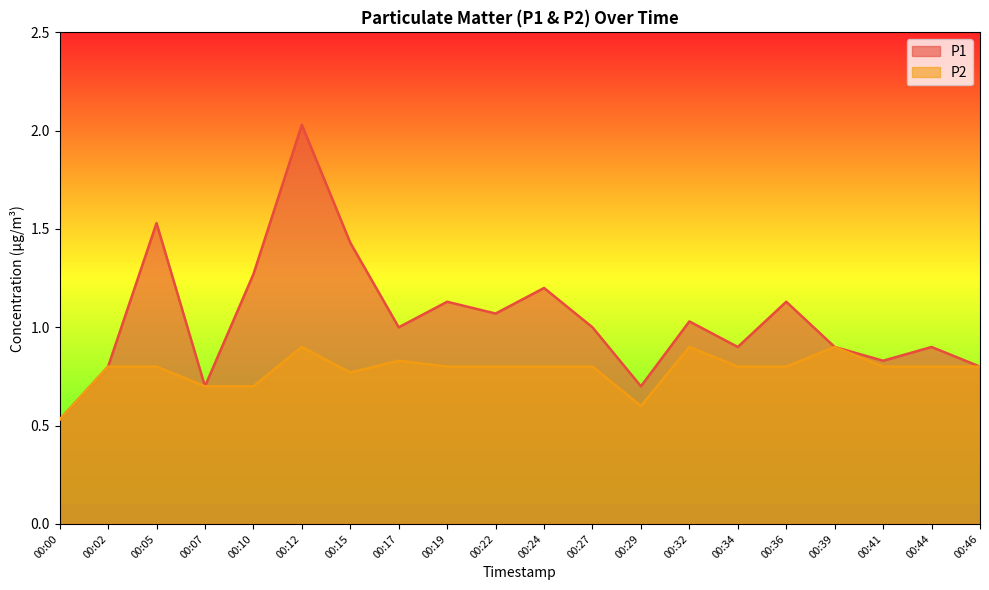

Reading left to right, extract all data points from this chart.

P1: 0.5	0.8	1.5	0.7	1.3	2.0	1.4	1.0	1.1	1.1	1.2	1.0	0.7	1.0	0.9	1.1	0.9	0.8	0.9	0.8
P2: 0.5	0.8	0.8	0.7	0.7	0.9	0.8	0.8	0.8	0.8	0.8	0.8	0.6	0.9	0.8	0.8	0.9	0.8	0.8	0.8